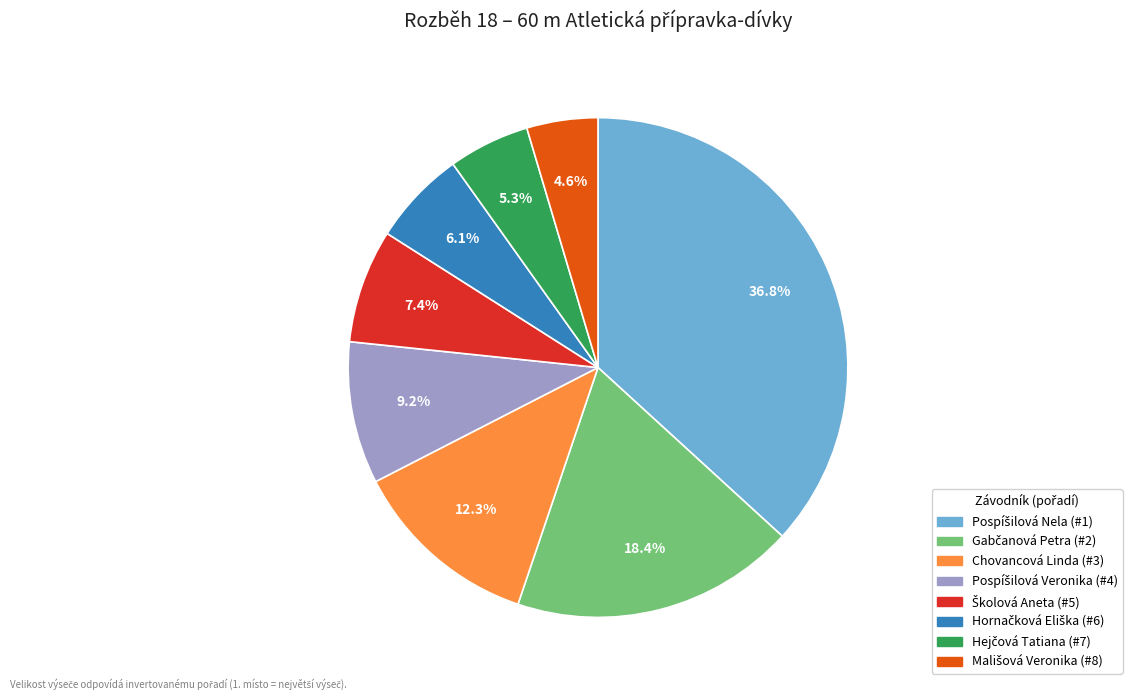

How much of the chart is everything except Chovancová Linda?

87.7%